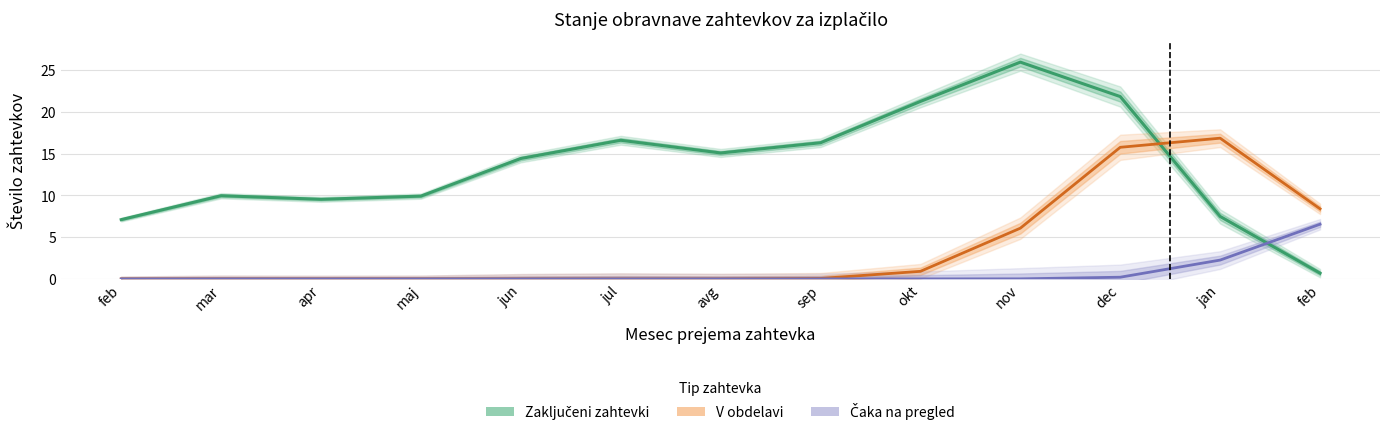

How many lines are shown in the chart?

3